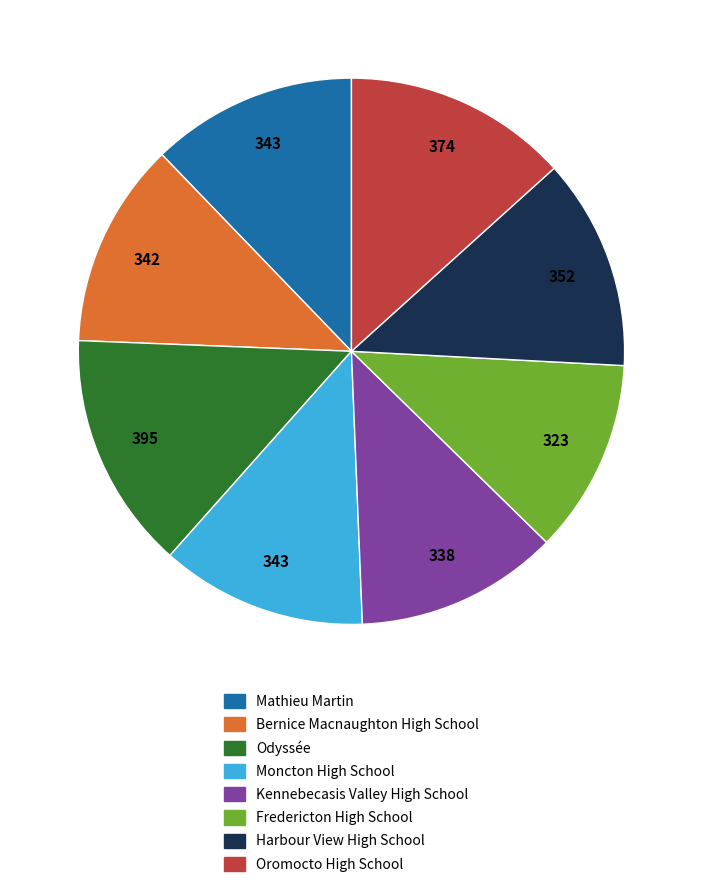

Combined, do Oromocto High School and Odyssée account for over 50%?

No